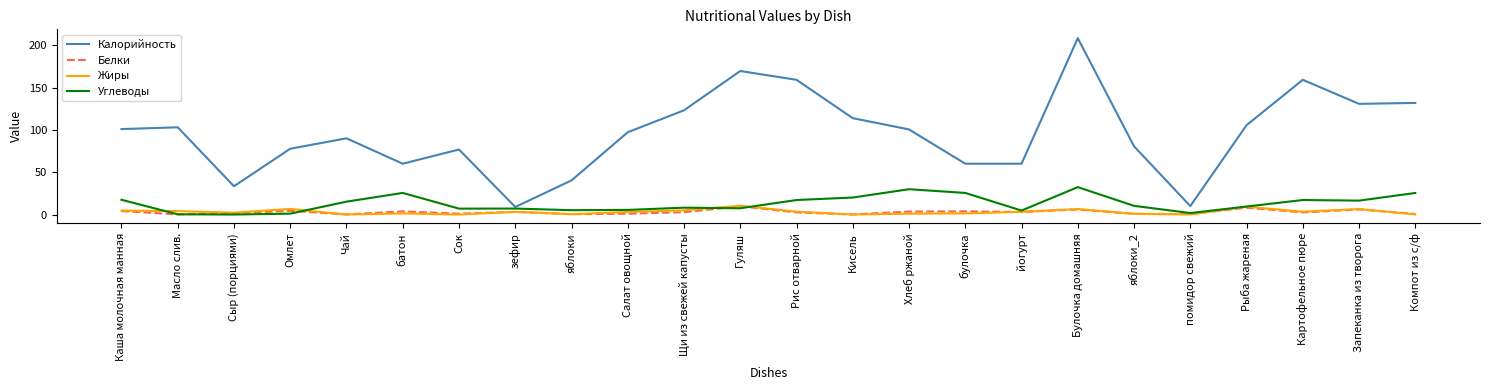

The Калорийность series shows 131.8 at Компот из с/ф. True or false?

True